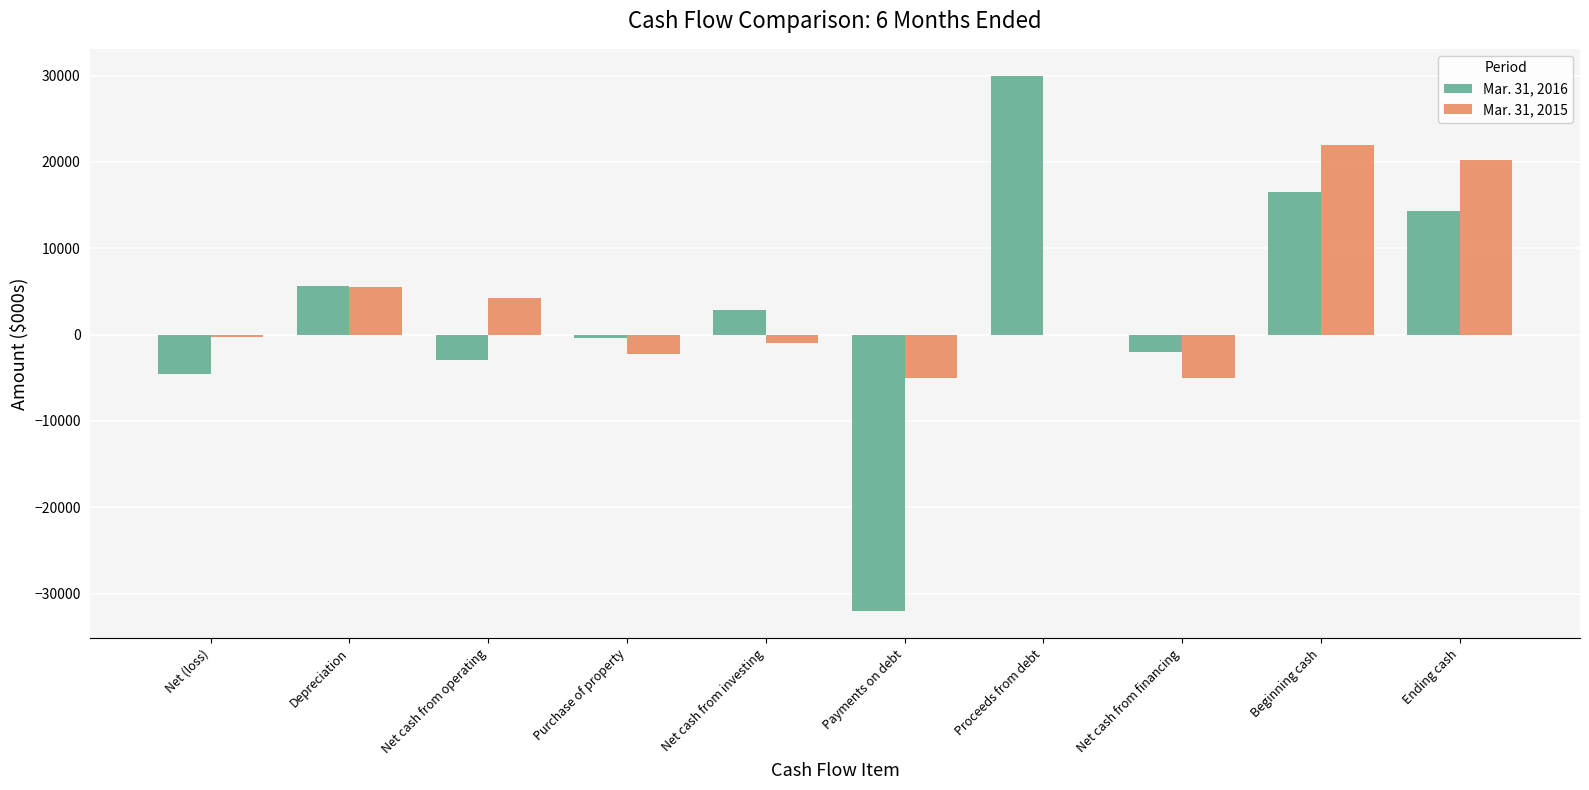

Count the number of categories in the chart.

10